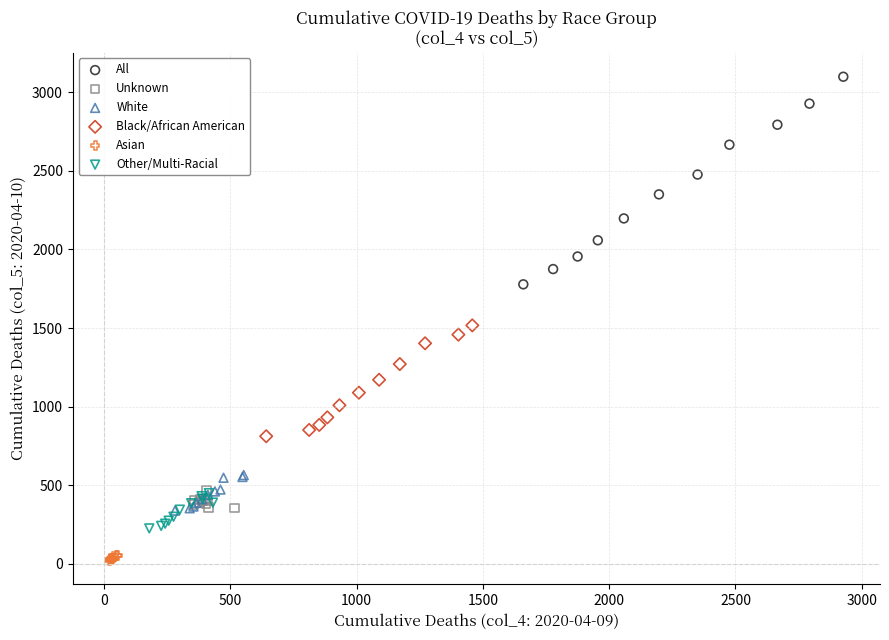

Which series has the largest Y range (max minus min)?

All